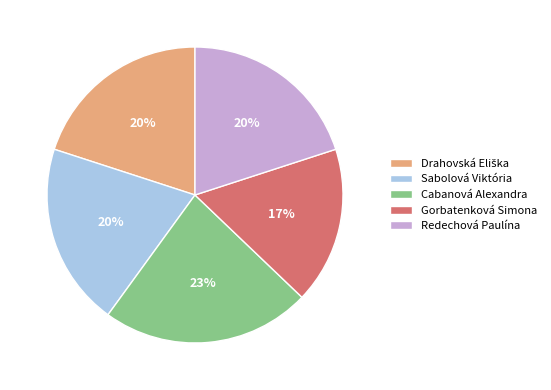

Does Redechová Paulína account for over 50% of the chart?

No